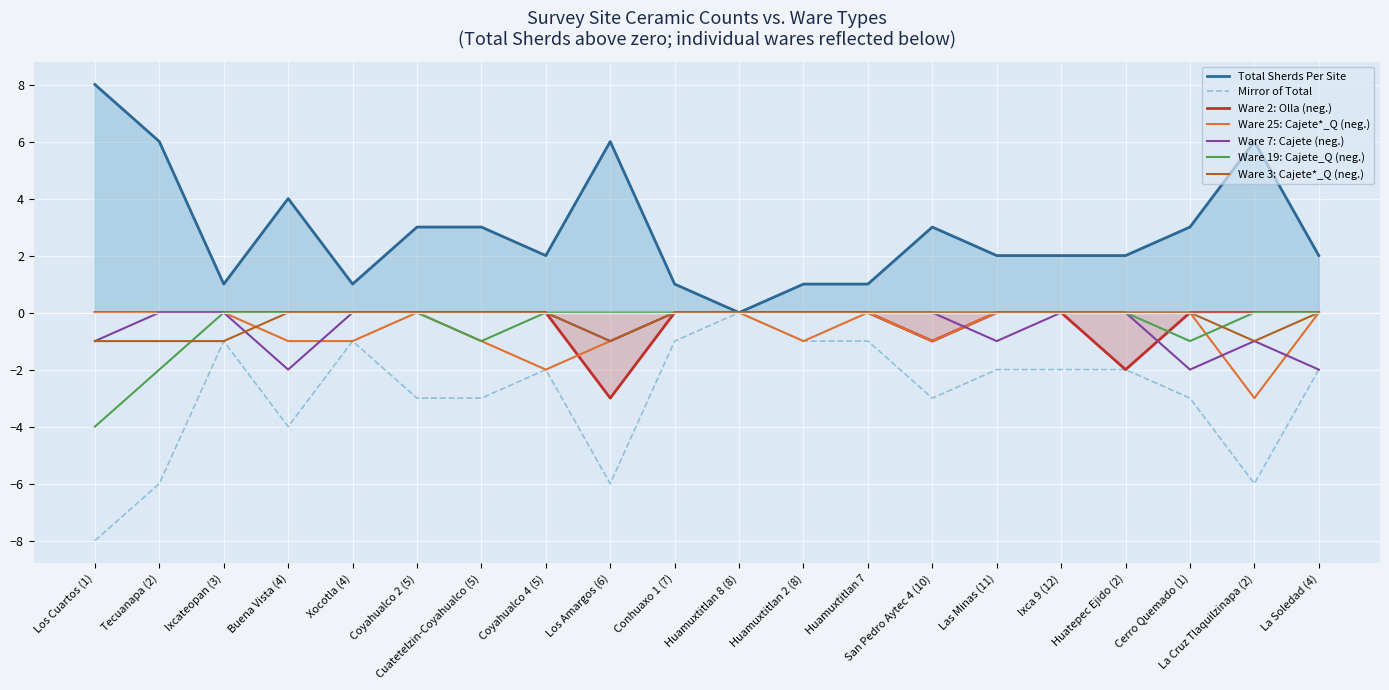

The value of Total Sherds Per Site at Conhuaxo 1 (7) is 2. True or false?

False